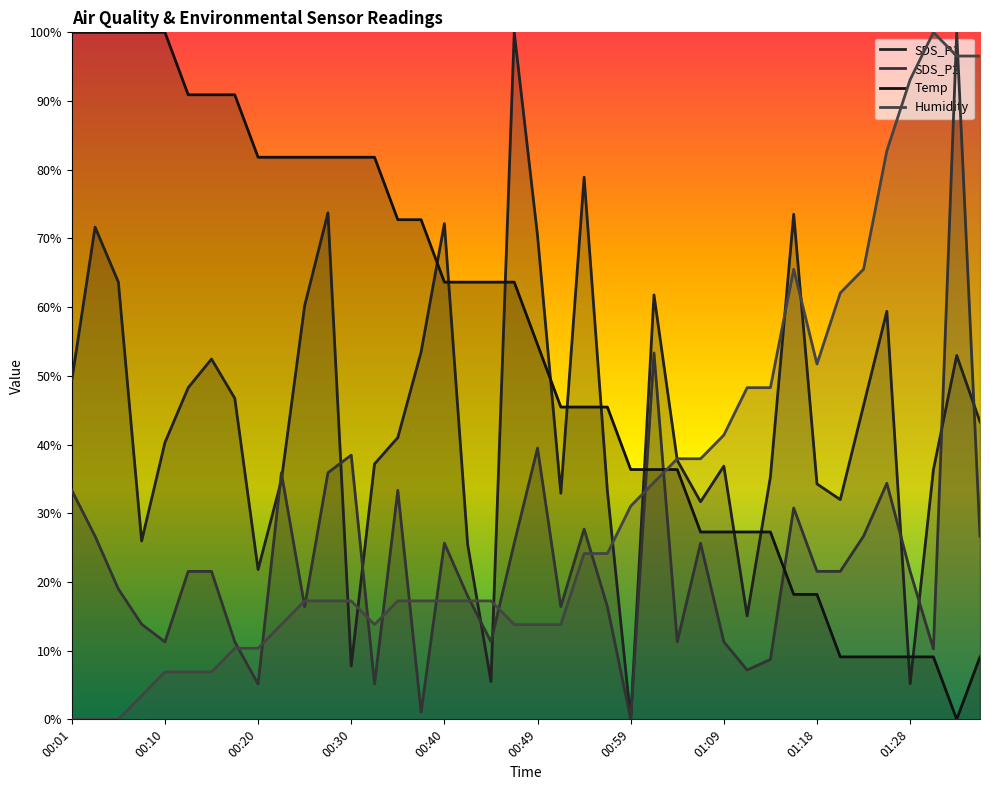

Where is SDS_P1 nearest to the value 50?

00:01